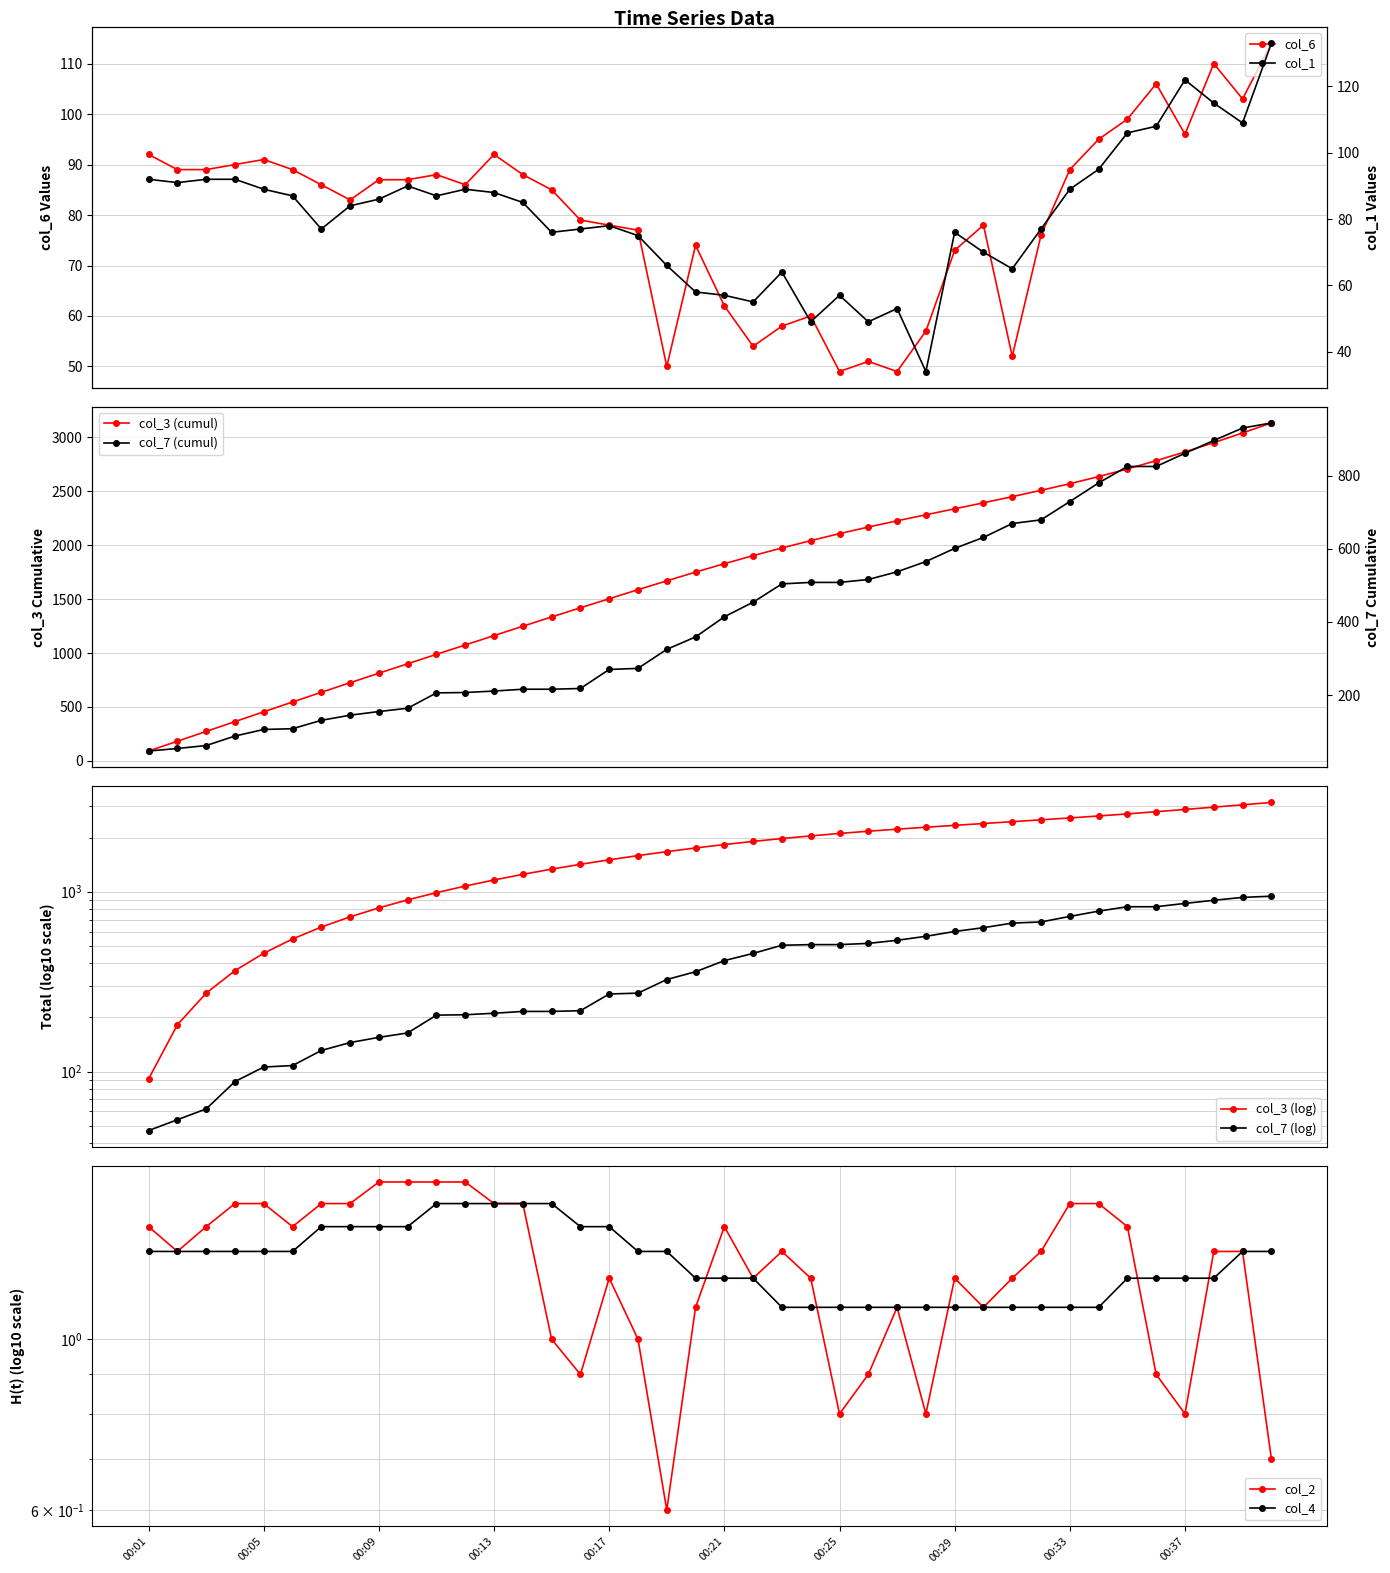

What is the total value across all series at 00:27?

104.2